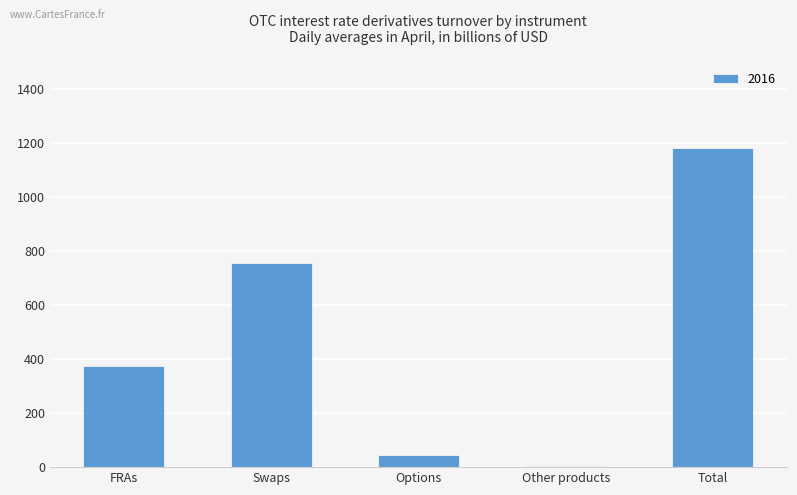

Count the number of data series in this chart.

1